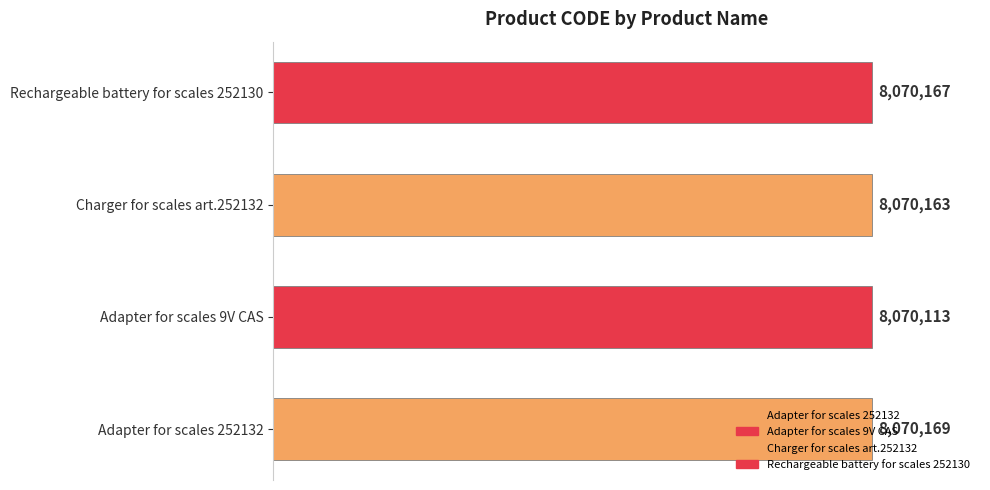

Does the chart contain any negative values?

No